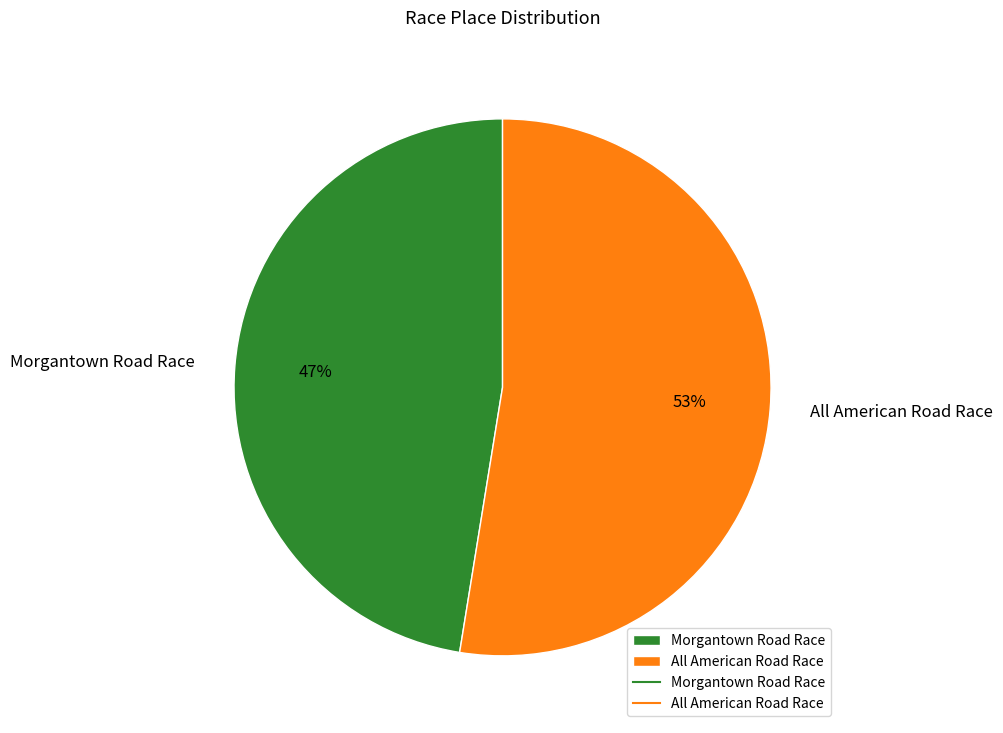

Between All American Road Race and Morgantown Road Race, which is larger?

All American Road Race